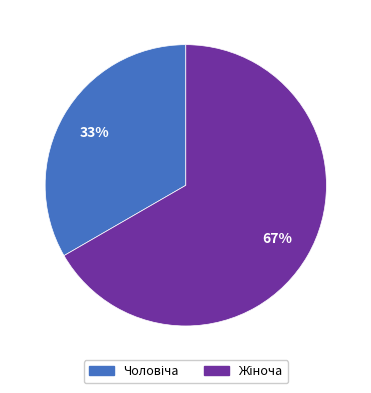

To the nearest percent, what is the average slice percentage?

50%